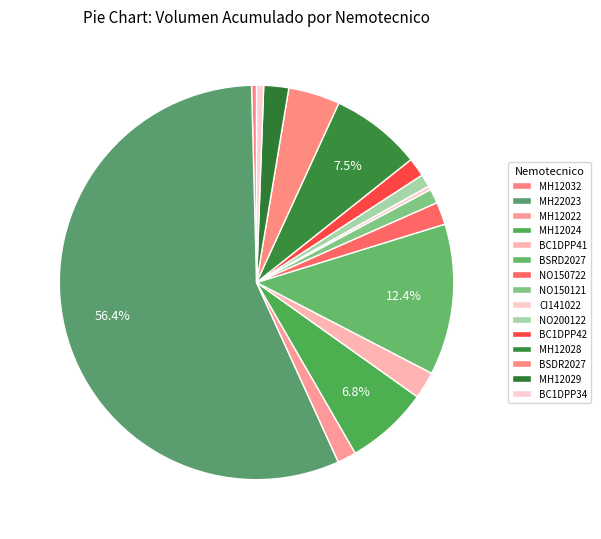

Count the number of slices in the pie.

15